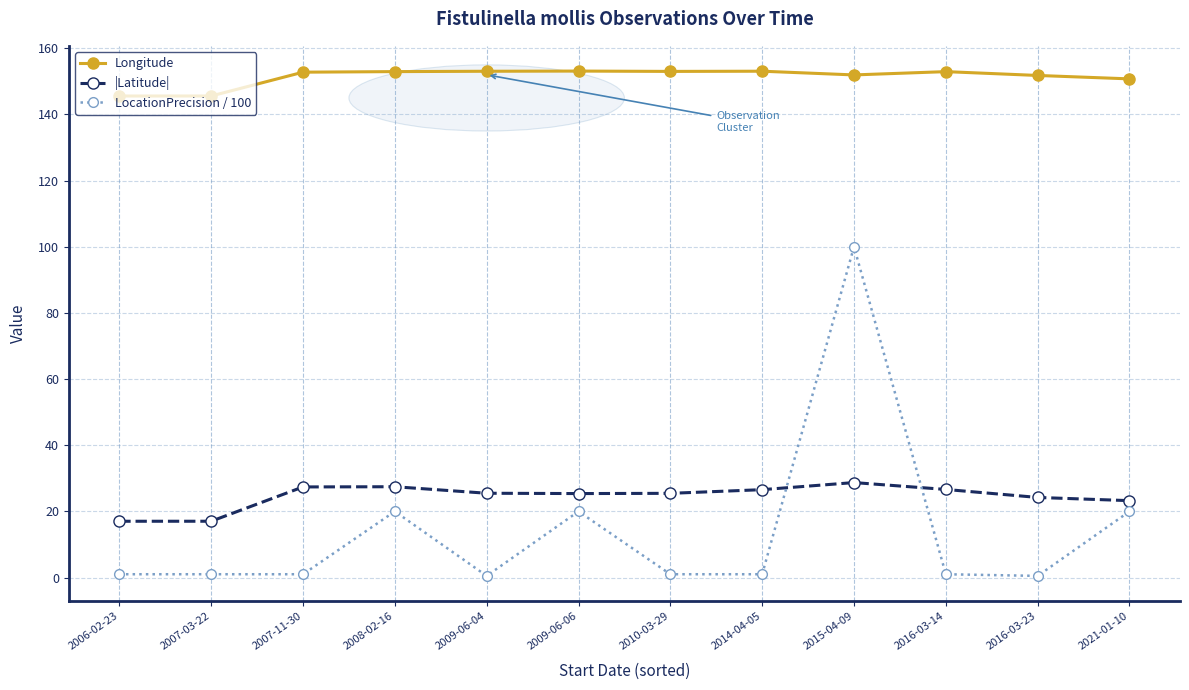

Is the value of |Latitude| at 2007-03-22 greater than the value of LocationPrecision / 100 at 2021-01-10?

No